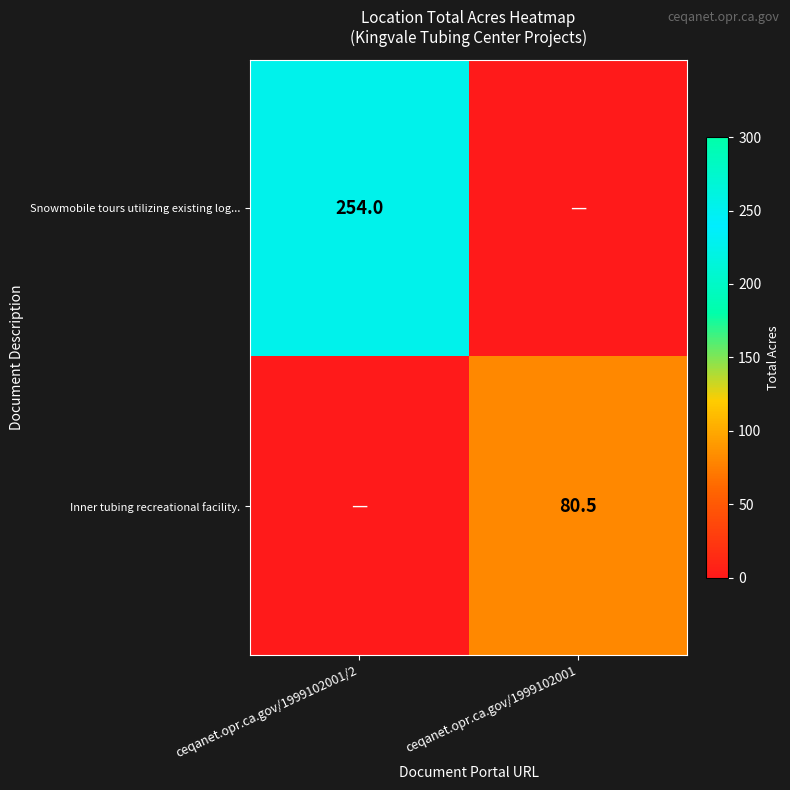

Is the value of Snowmobile tours utilizing existing log... at ceqanet.opr.ca.gov/1999102001/2 greater than the value of Inner tubing recreational facility. at ceqanet.opr.ca.gov/1999102001?

Yes